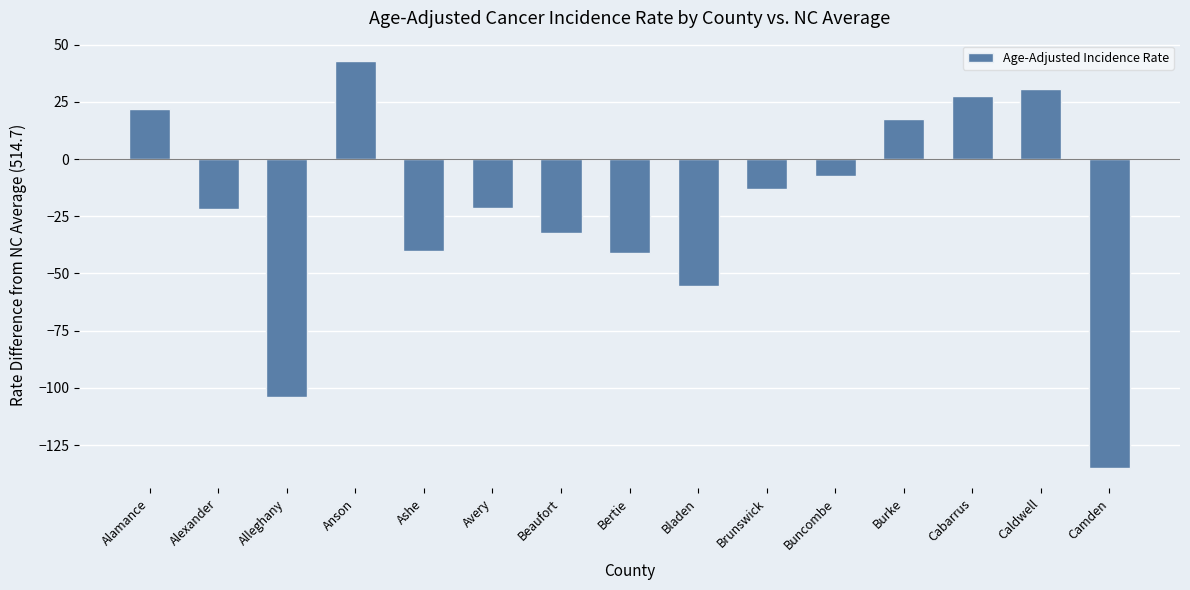

What is the difference between the maximum and minimum values?

177.9